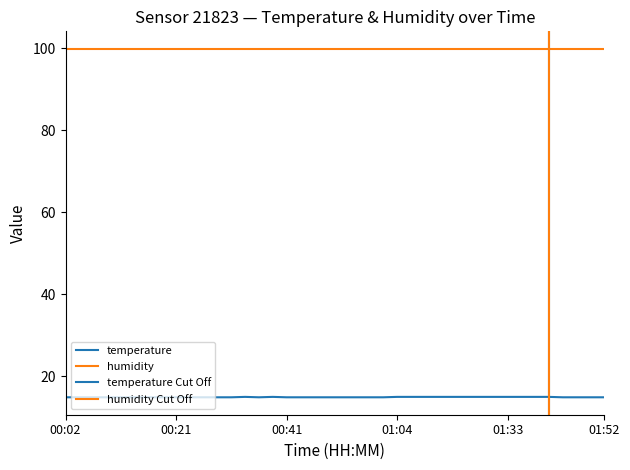

How many interior local peaks (higher than both neighbors) does the data have?

2